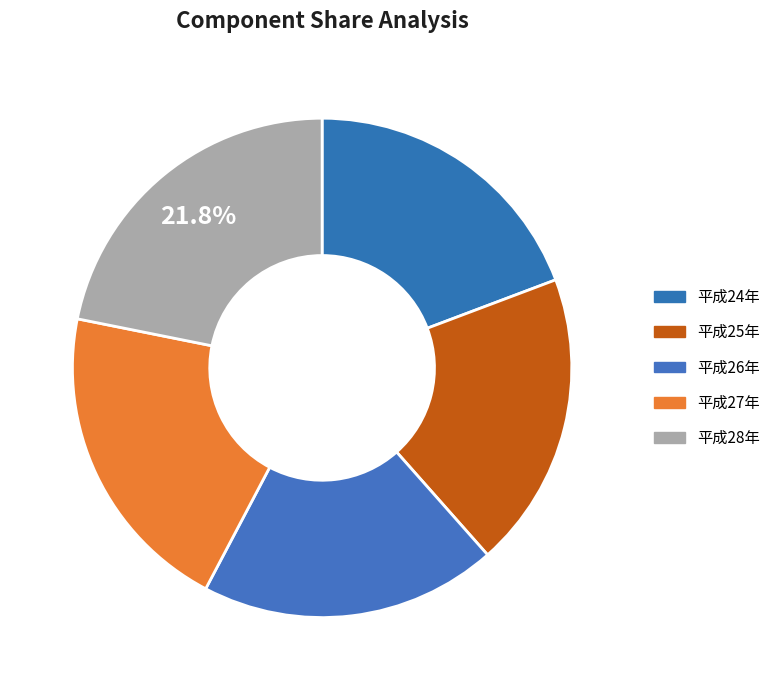

The 平成27年 slice represents 13% of the pie. True or false?

False